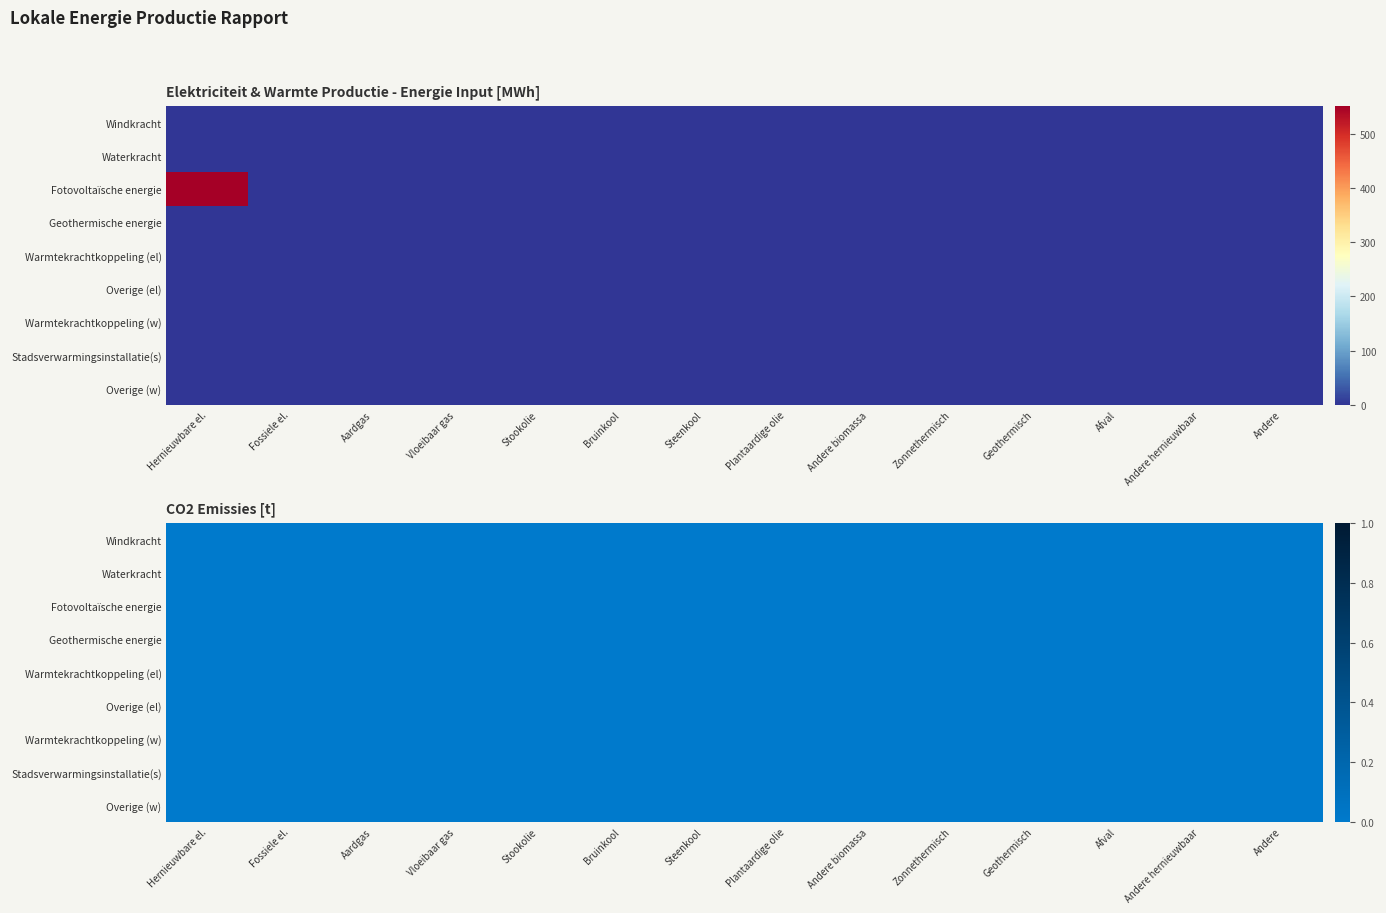

Reading left to right, extract all data points from this chart.

Windkracht: 0=0.0	1=0.0	2=0.0	3=0.0	4=0.0	5=0.0	6=0.0	7=0.0	8=0.0	9=0.0	10=0.0	11=0.0	12=0.0	13=0.0
Waterkracht: 0=0.0	1=0.0	2=0.0	3=0.0	4=0.0	5=0.0	6=0.0	7=0.0	8=0.0	9=0.0	10=0.0	11=0.0	12=0.0	13=0.0
Fotovoltaïsche energie: 0=550.8	1=0.0	2=0.0	3=0.0	4=0.0	5=0.0	6=0.0	7=0.0	8=0.0	9=0.0	10=0.0	11=0.0	12=0.0	13=0.0
Geothermische energie: 0=0.0	1=0.0	2=0.0	3=0.0	4=0.0	5=0.0	6=0.0	7=0.0	8=0.0	9=0.0	10=0.0	11=0.0	12=0.0	13=0.0
Warmtekrachtkoppeling (el): 0=0.0	1=0.0	2=0.0	3=0.0	4=0.0	5=0.0	6=0.0	7=0.0	8=0.0	9=0.0	10=0.0	11=0.0	12=0.0	13=0.0
Overige (el): 0=0.0	1=0.0	2=0.0	3=0.0	4=0.0	5=0.0	6=0.0	7=0.0	8=0.0	9=0.0	10=0.0	11=0.0	12=0.0	13=0.0
Warmtekrachtkoppeling (w): 0=0.0	1=0.0	2=0.0	3=0.0	4=0.0	5=0.0	6=0.0	7=0.0	8=0.0	9=0.0	10=0.0	11=0.0	12=0.0	13=0.0
Stadsverwarmingsinstallatie(s): 0=0.0	1=0.0	2=0.0	3=0.0	4=0.0	5=0.0	6=0.0	7=0.0	8=0.0	9=0.0	10=0.0	11=0.0	12=0.0	13=0.0
Overige (w): 0=0.0	1=0.0	2=0.0	3=0.0	4=0.0	5=0.0	6=0.0	7=0.0	8=0.0	9=0.0	10=0.0	11=0.0	12=0.0	13=0.0